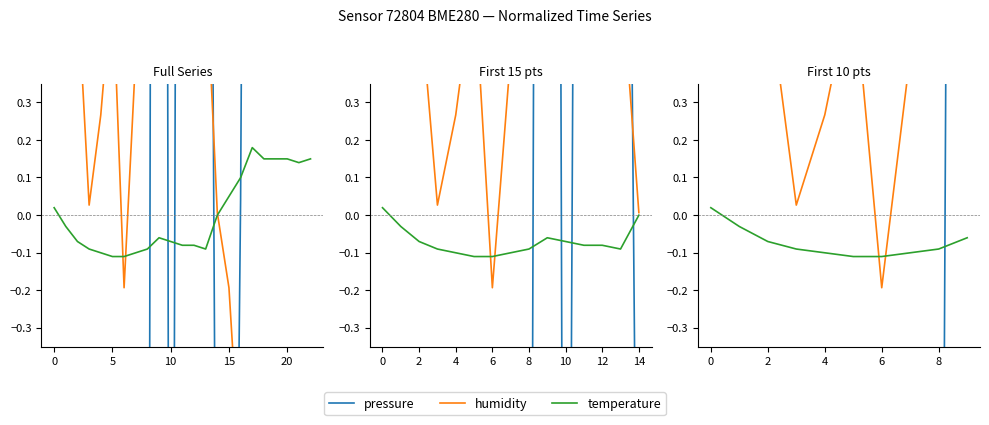

At which category is the sum across all series the highest?

9